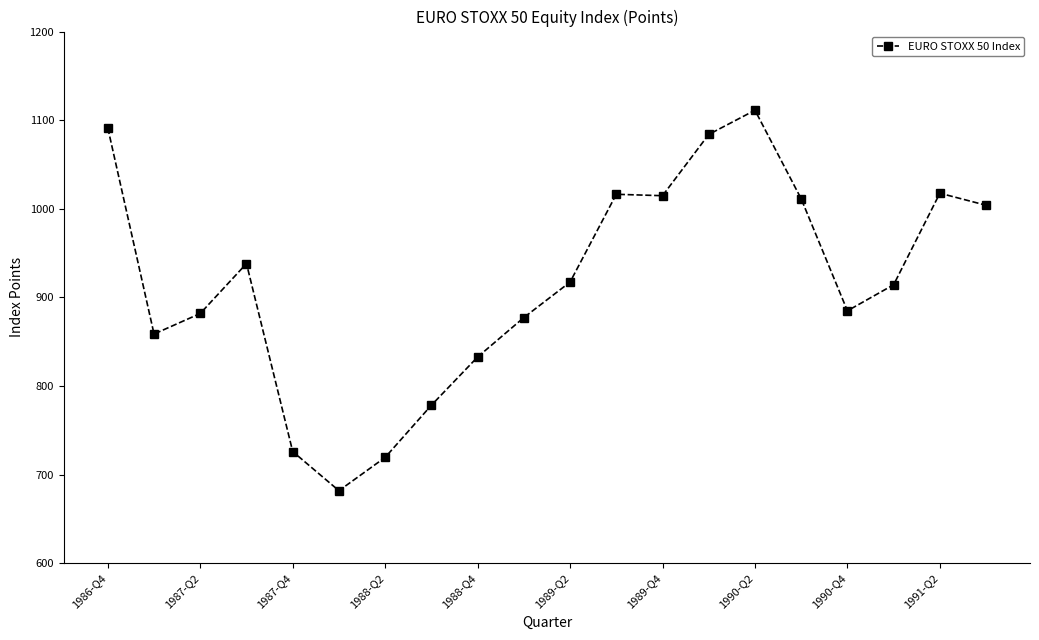

What is the value of the 2nd point from the left?

858.7